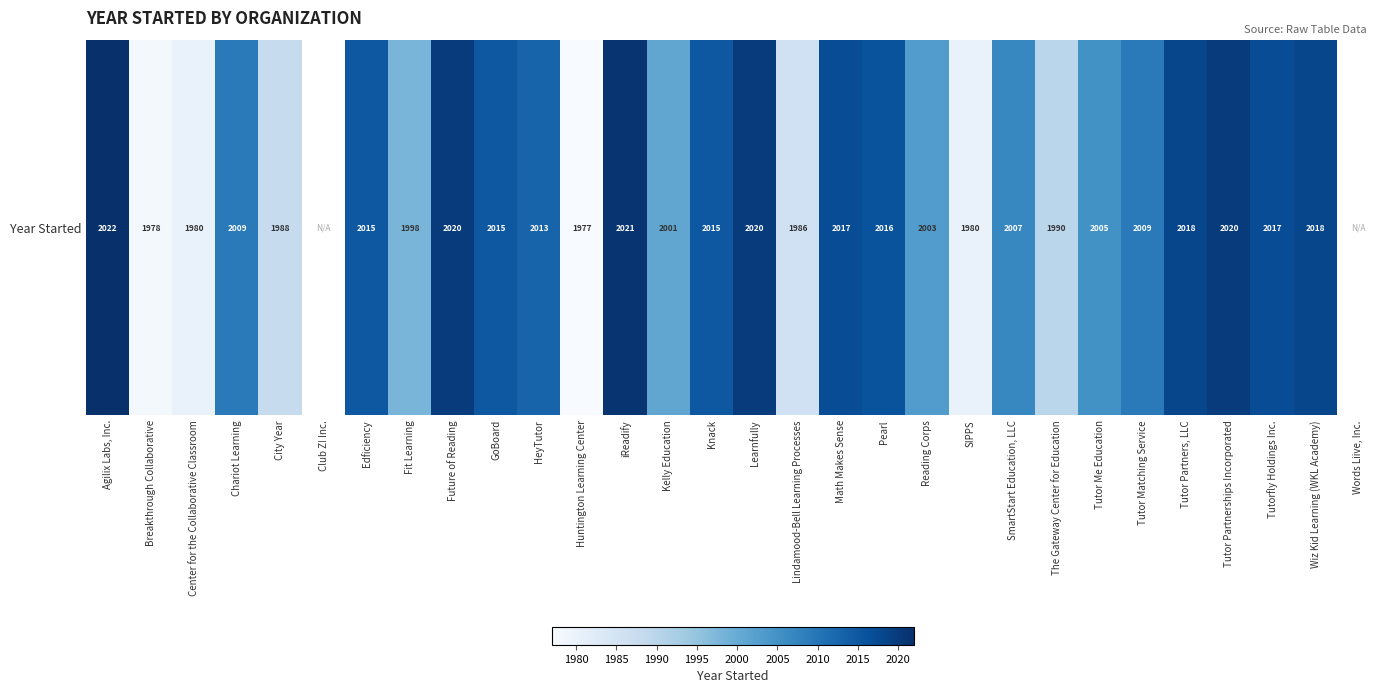

The value at GoBoard is 816.8. True or false?

False